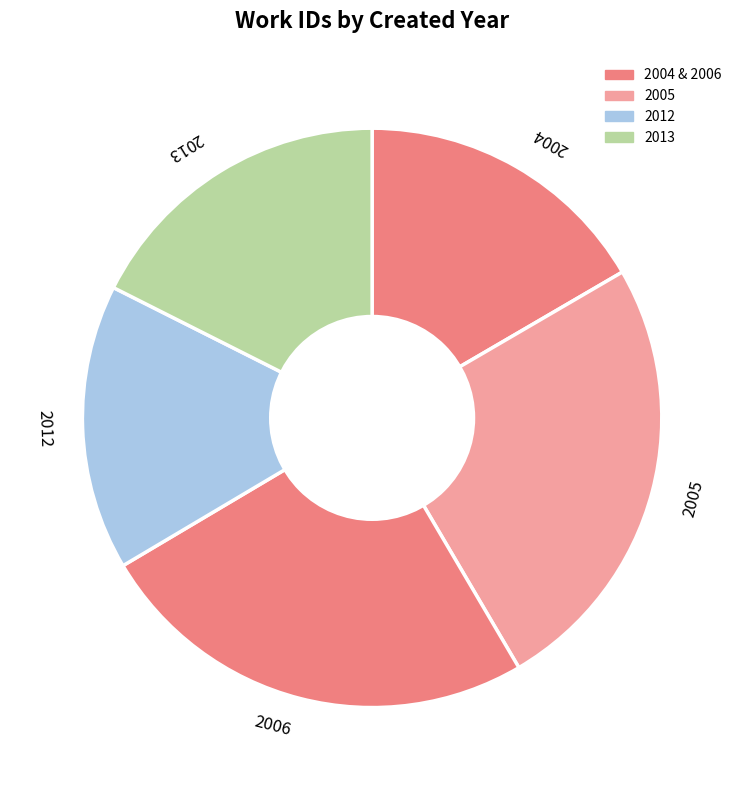

Is it true that 2005 is 25% of the pie?

True